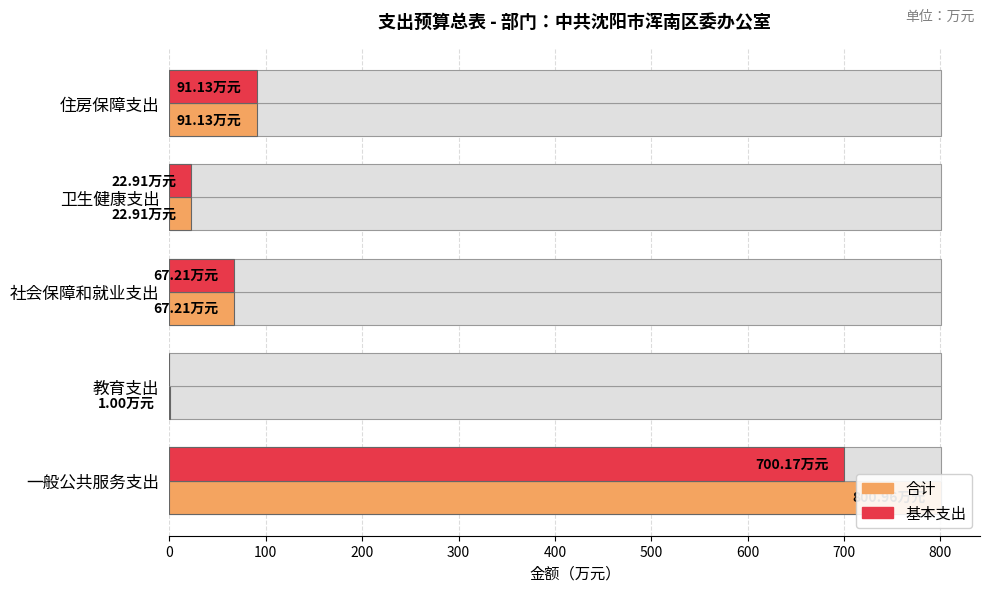

Reading left to right, what are all the values shown in this chart?

合计: 801.0	1.0	67.2	22.9	91.1
基本支出: 700.2	0.0	67.2	22.9	91.1